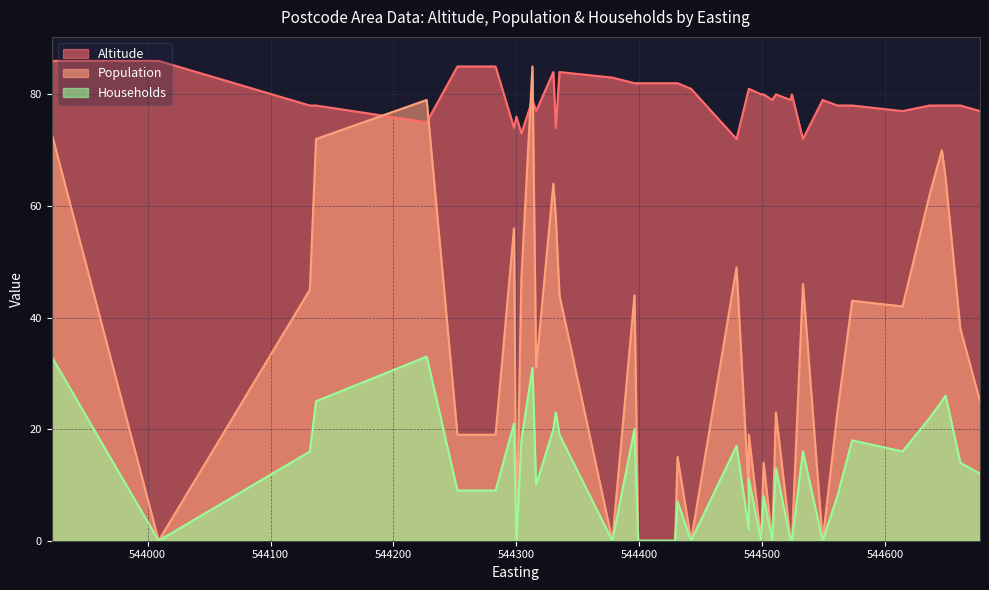

What is the value of the Altitude point at the 18th from the left?

81